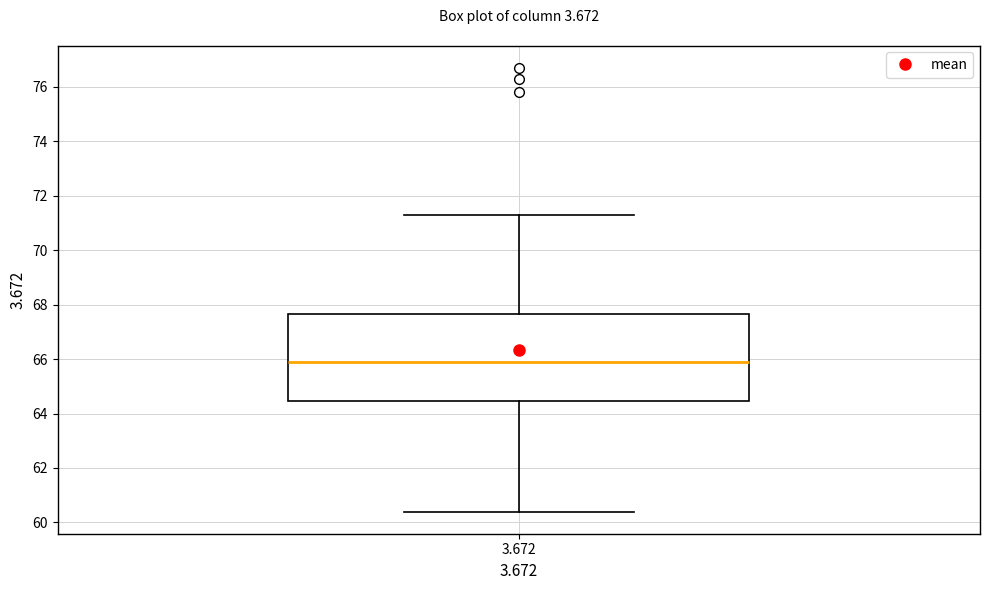

Transcribe this box plot: give where the median line is, the range the box spans, and where the two whiskers end, as read against the y-axis. The values are not printed on the chart, so give them approximately, as read against the axis.

median 66.0, box 64.4 to 67.6, whiskers 60.4 to 71.4